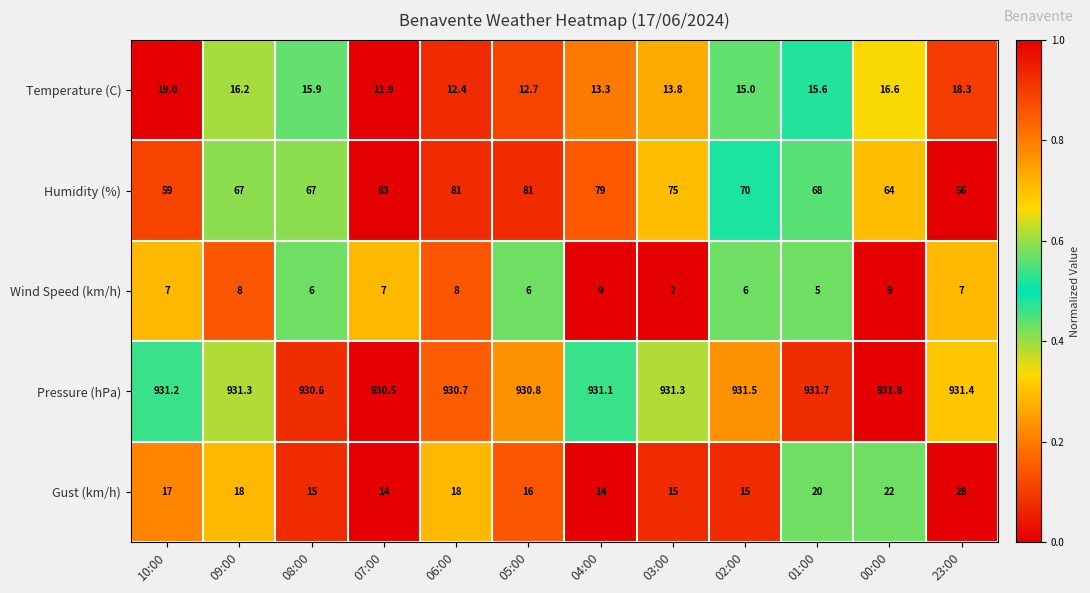

Is it true that Humidity (%) equals 67.0 at 09:00?

True